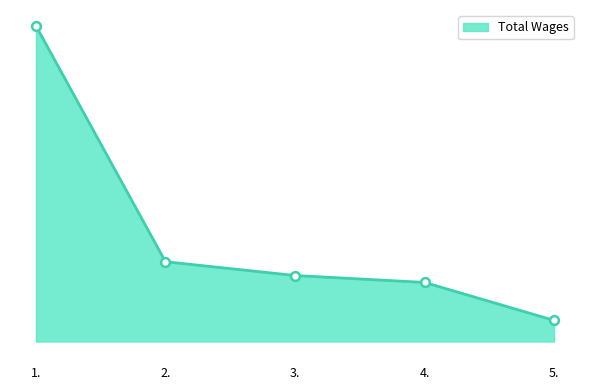

What is the change in value from 1. to 3.?

-70713